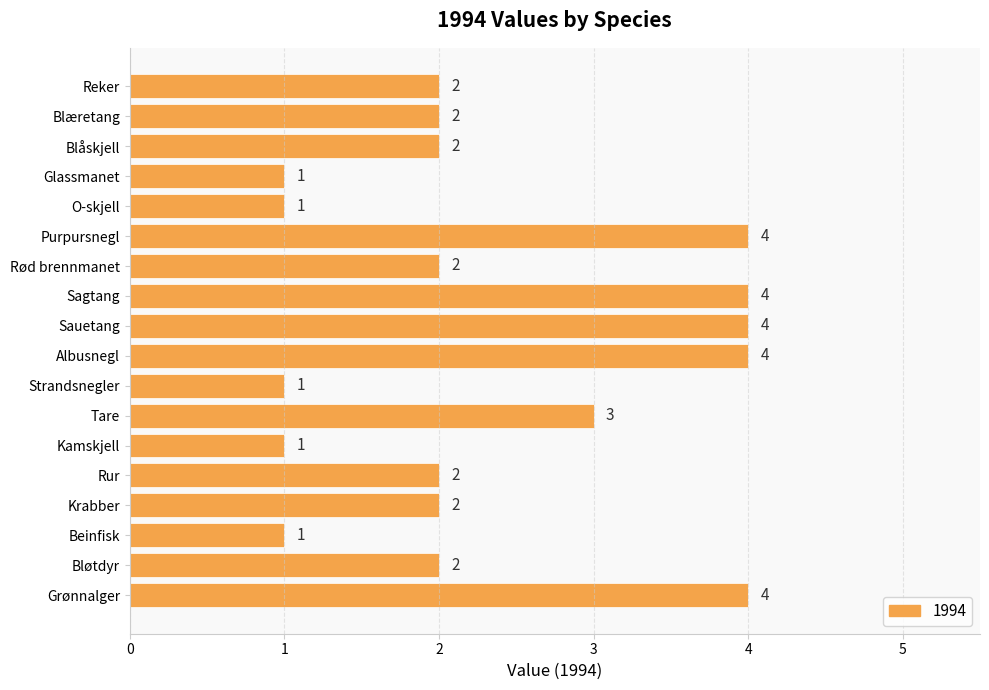

Are the bars horizontal?

Yes